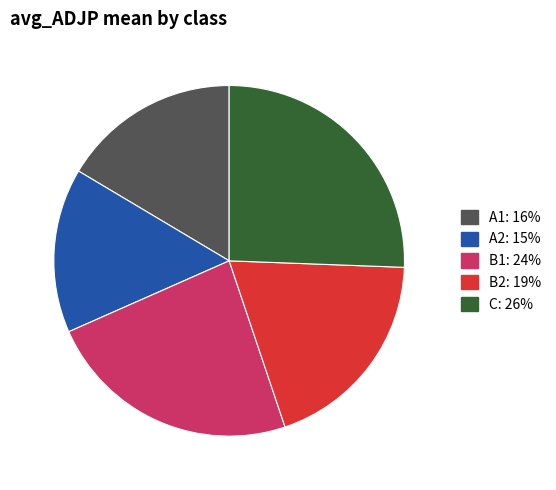

Which has a higher value, A2 or B1?

B1